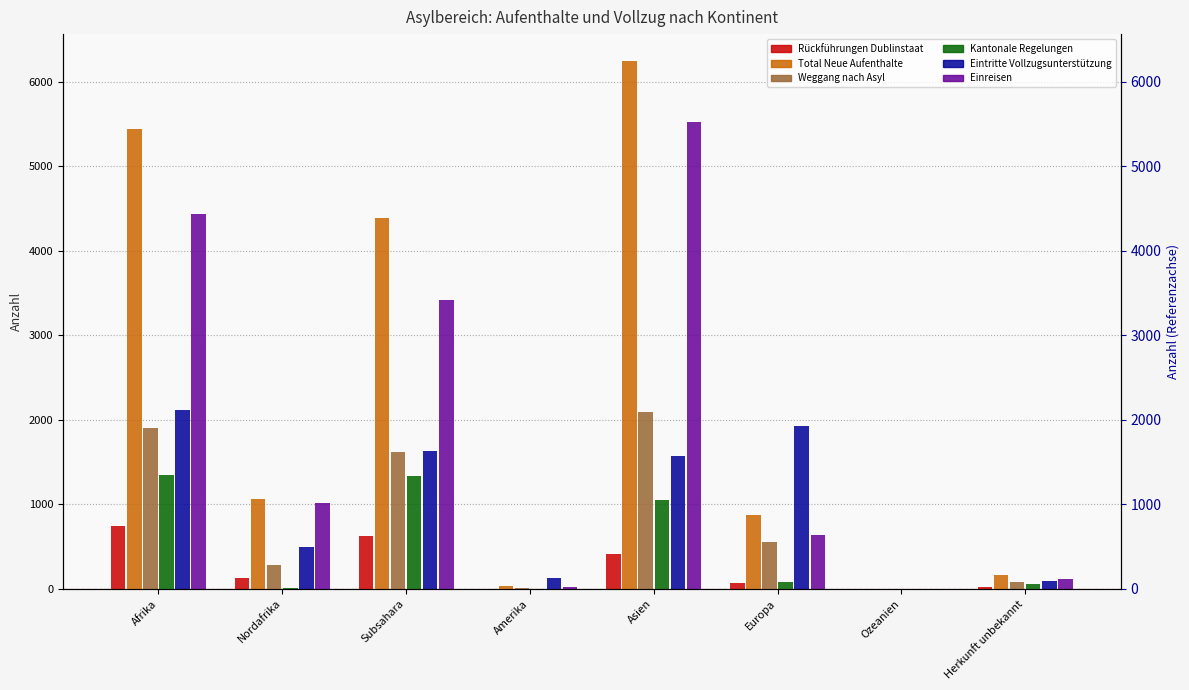

Rank the series by their maximum value, from lowest to highest.

Rückführungen Dublinstaat, Kantonale Regelungen, Weggang nach Asyl, Eintritte Vollzugsunterstützung, Einreisen, Total Neue Aufenthalte